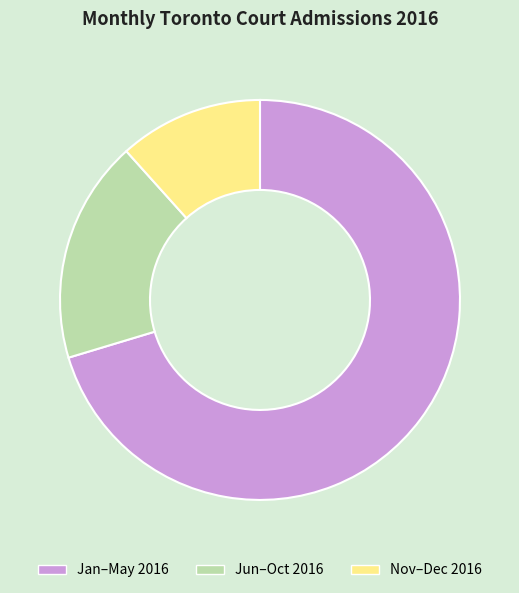

Do Jan–May 2016 and Jun–Oct 2016 together represent more than half of the pie?

Yes